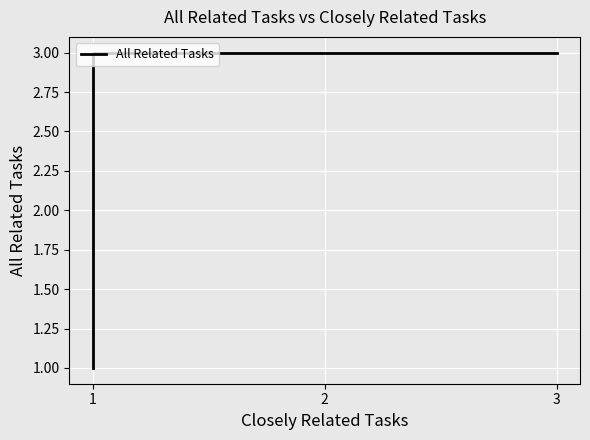

What is the difference between the maximum and second lowest values?

2